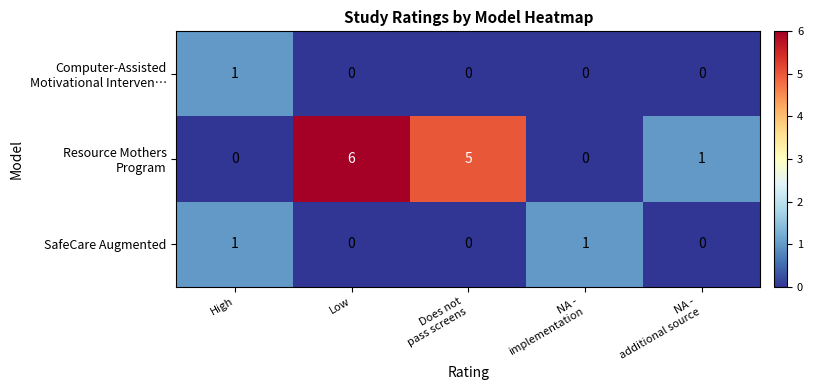

At which category is the sum across all series the highest?

Low